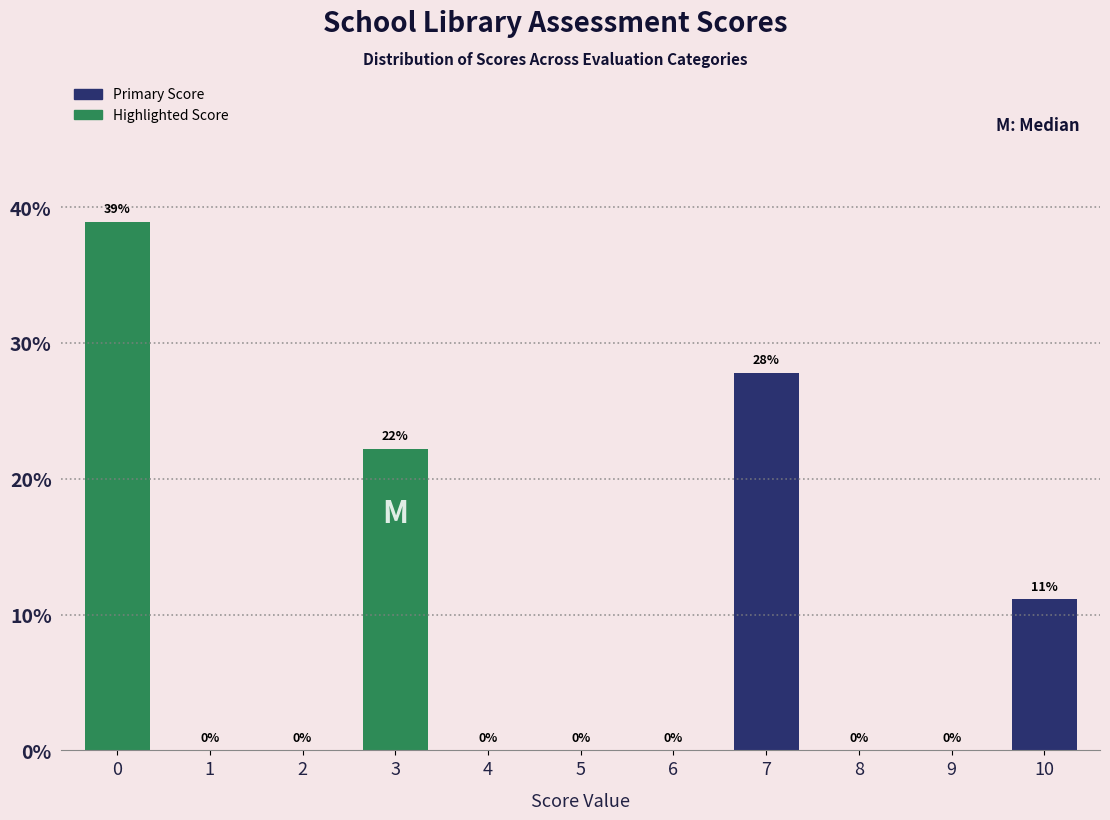

What is the approximate value at 0?

38.9